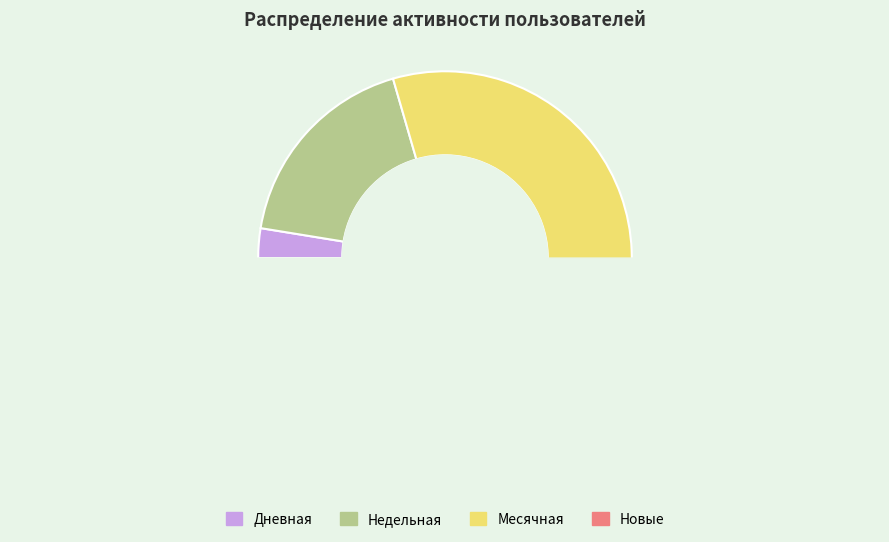

True or false: 22 accounts for 1% of the total.

False